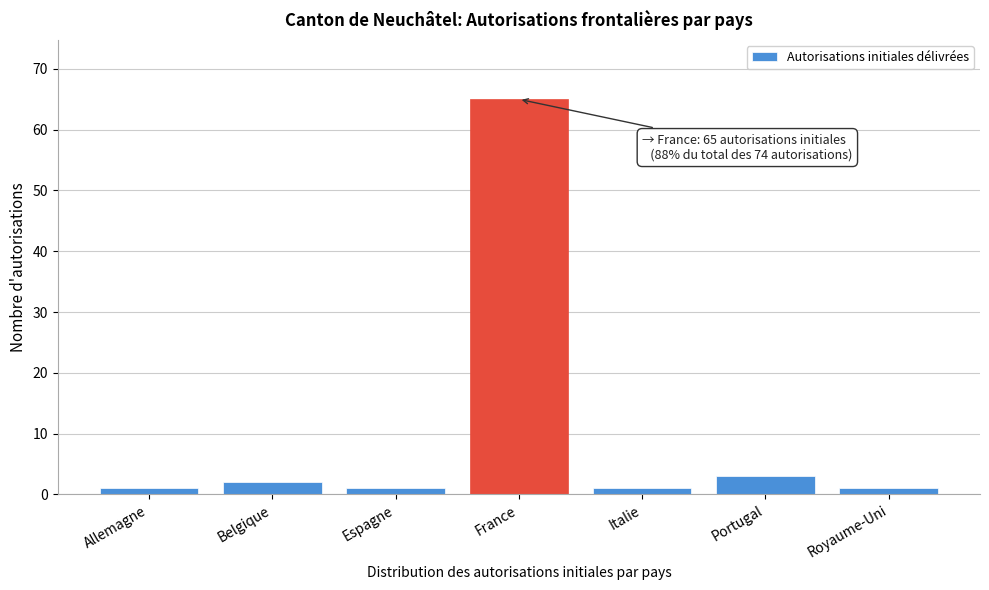

Reading left to right, list all the values displayed in this chart.

Allemagne=1	Belgique=2	Espagne=1	France=65	Italie=1	Portugal=3	Royaume-Uni=1